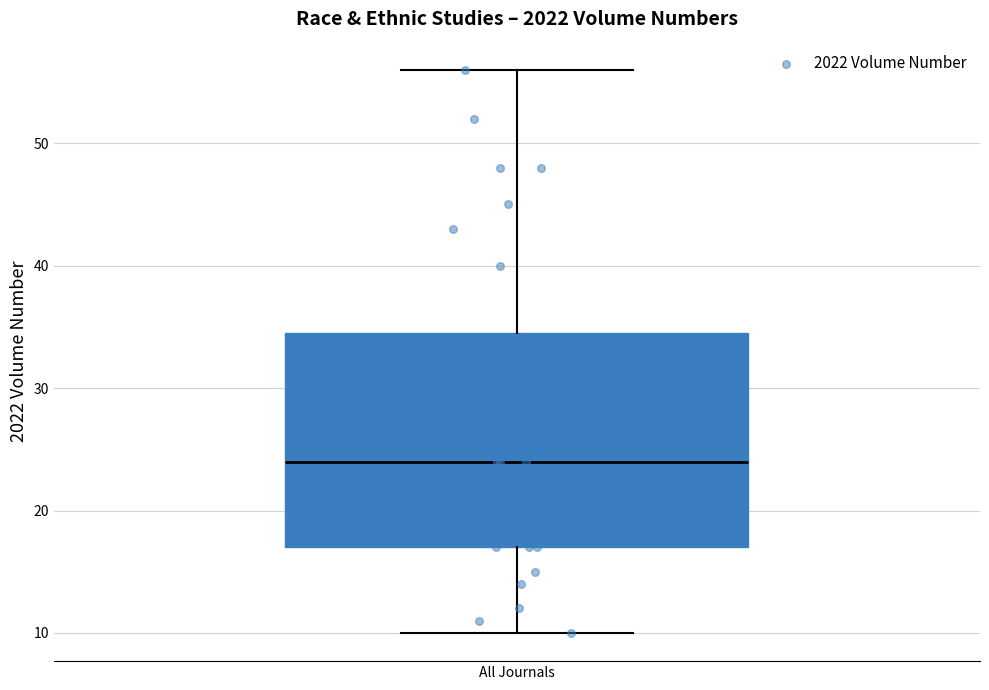

Where does the median line of the box for All Journals sit on the y-axis? The values are not printed on the chart, so give them approximately, as read against the axis.

24